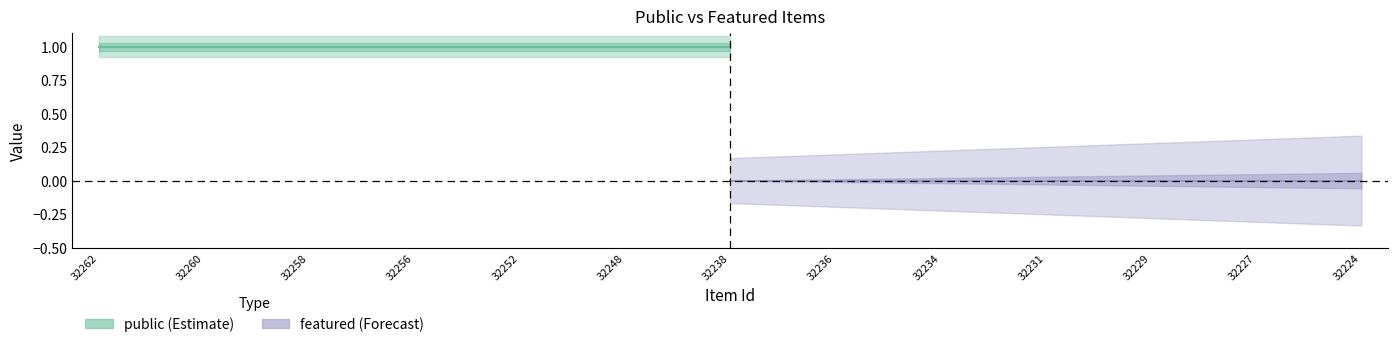

The value of featured at 32236 is 0. True or false?

True